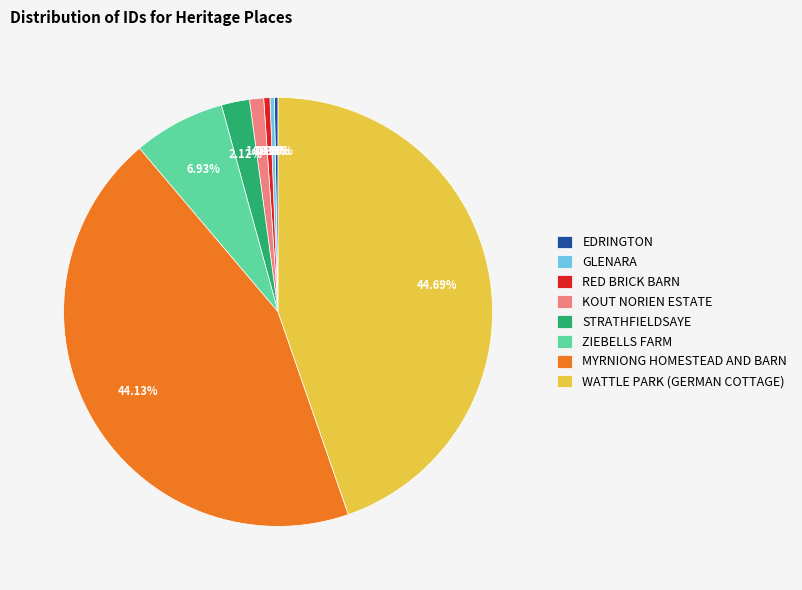

The GLENARA slice represents 14% of the pie. True or false?

False